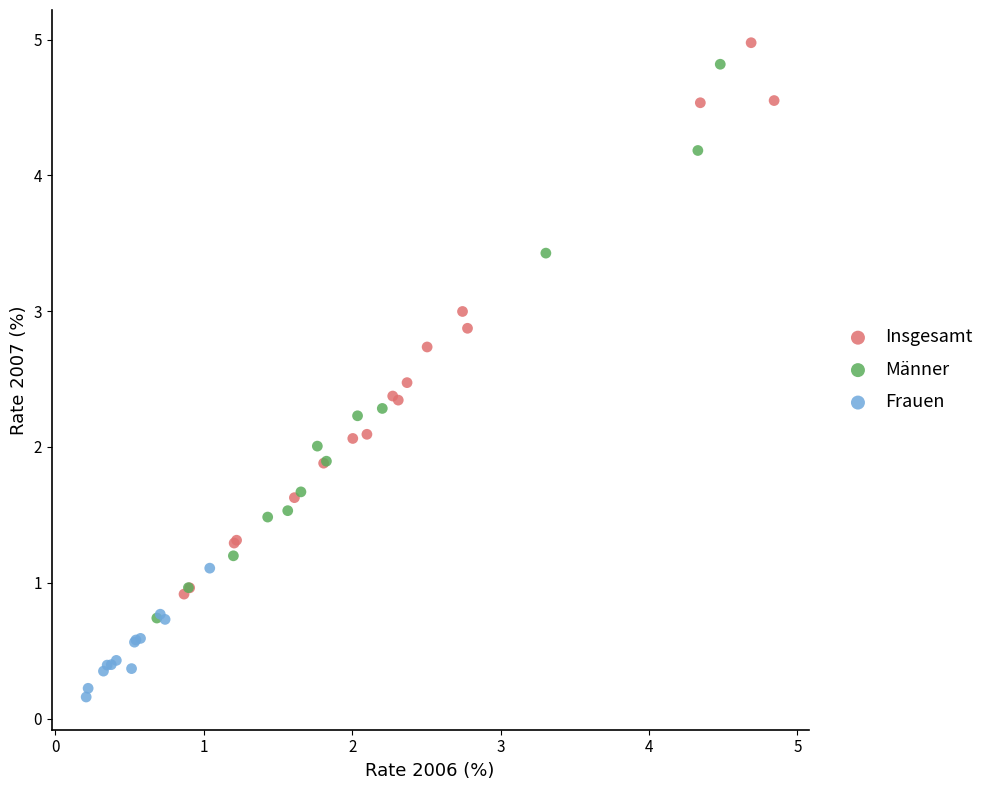

Which series reaches the minimum Y coordinate?

Frauen